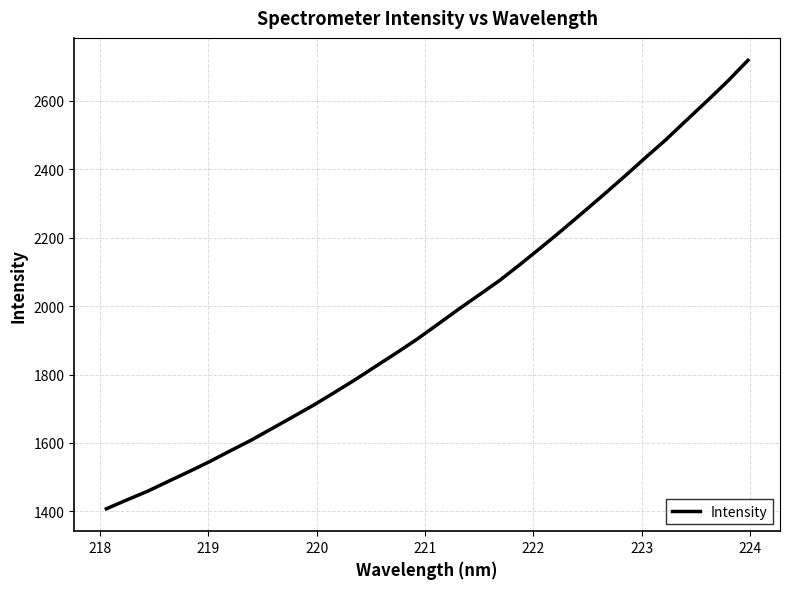

What is the maximum value shown in the chart?

2718.7